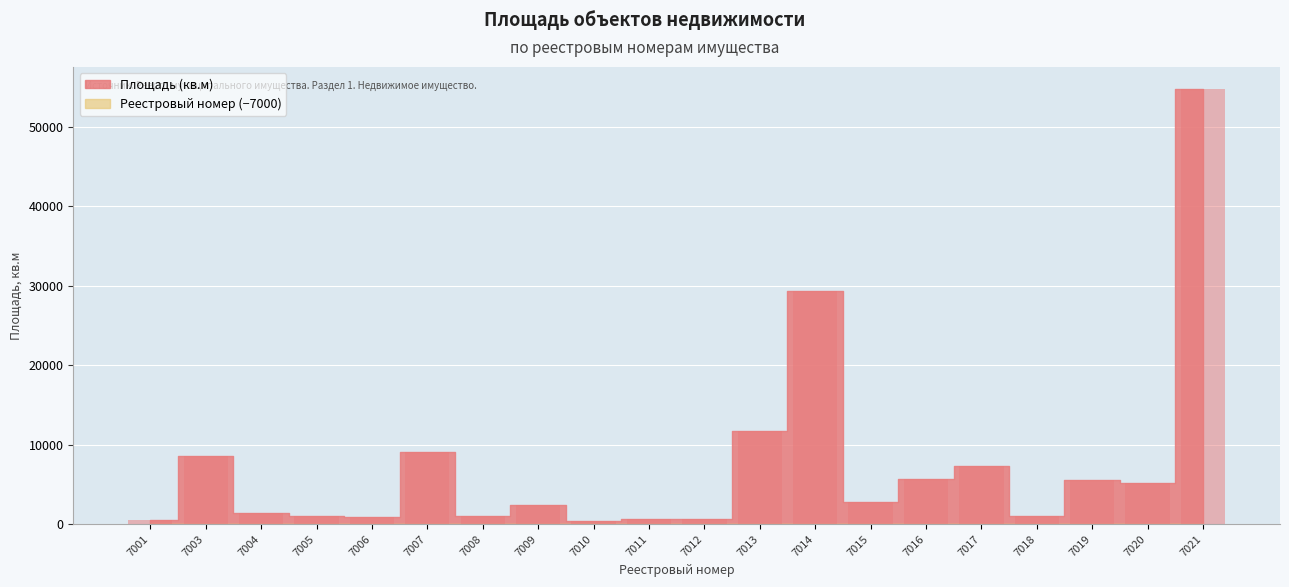

What is the highest value of the Реестровый номер series?

21